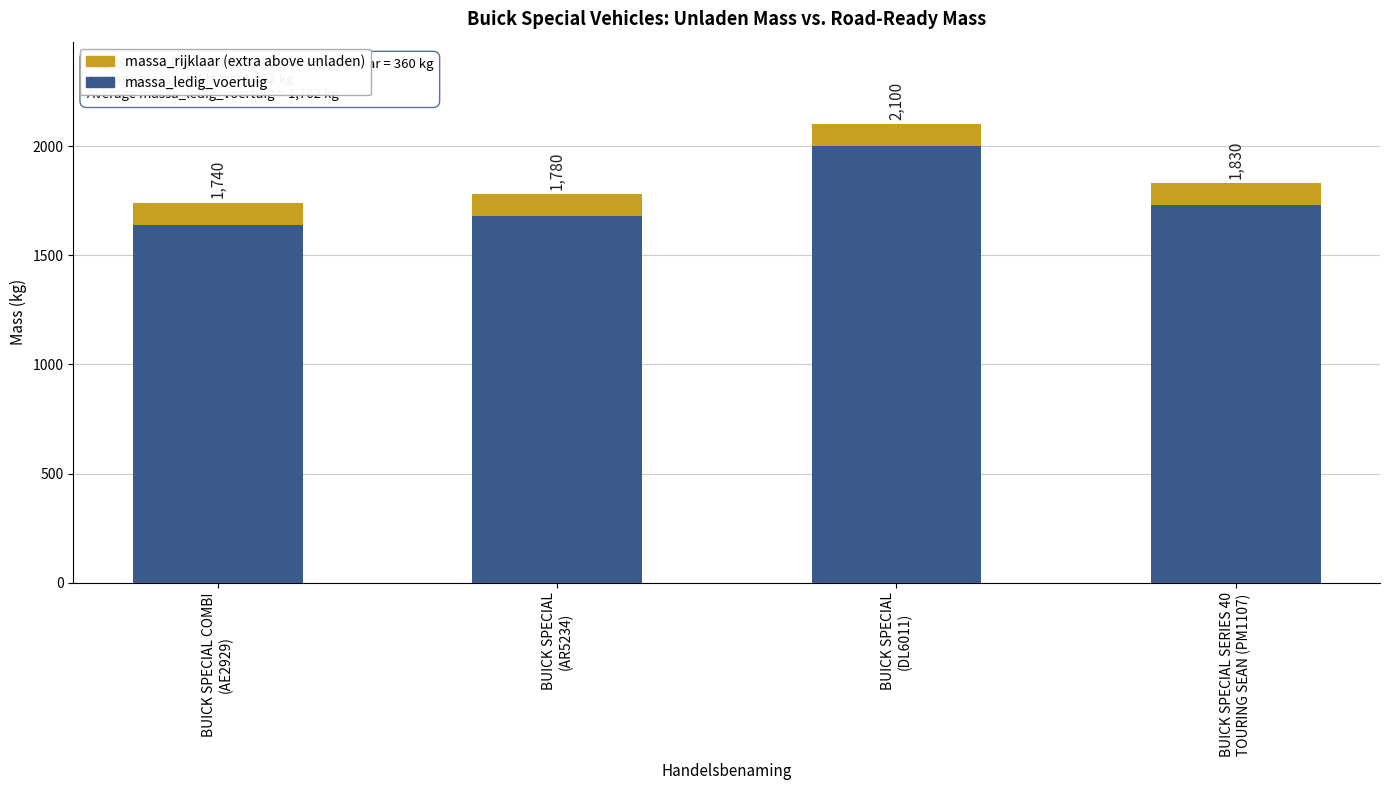

Does the chart contain stacked bars?

Yes